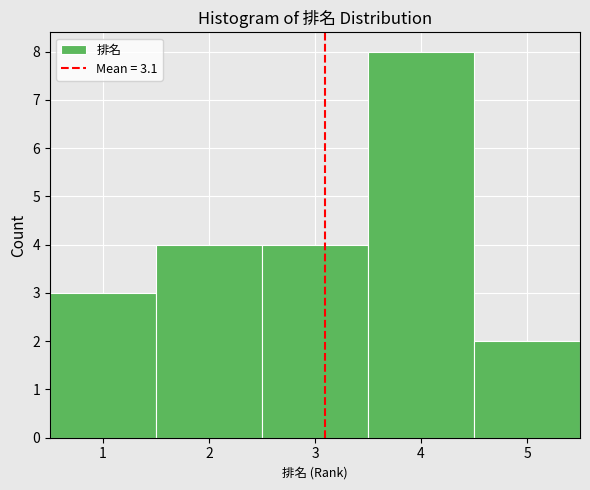

What is the height of the bar covering 3.5 to 4.5 on the x-axis? The values are not printed on the chart, so give them approximately, as read against the axis.

8